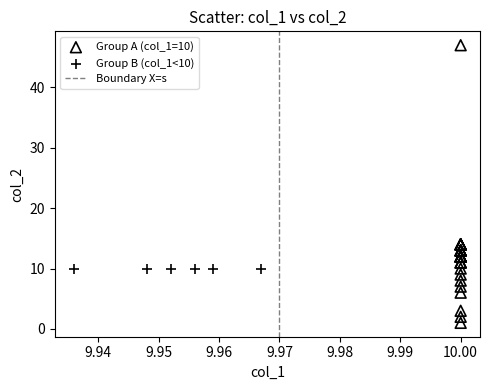

Which series reaches the minimum Y coordinate?

Group A (col_1=10)